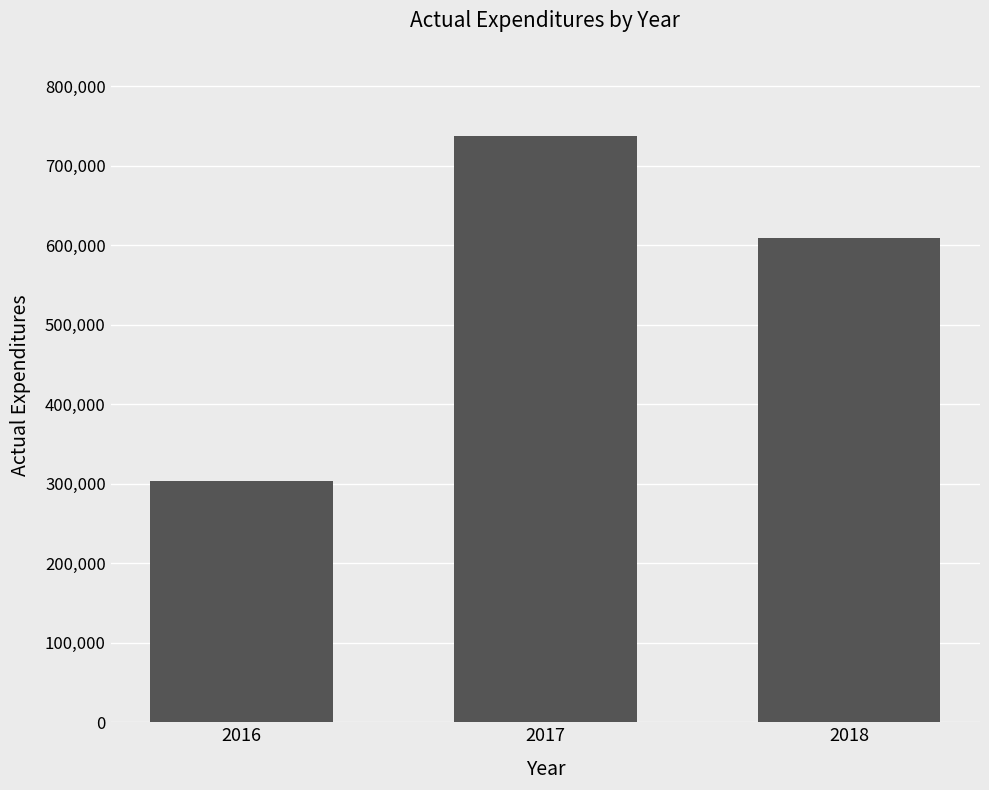

What is the difference between the values at 2016 and 2017?

434301.3